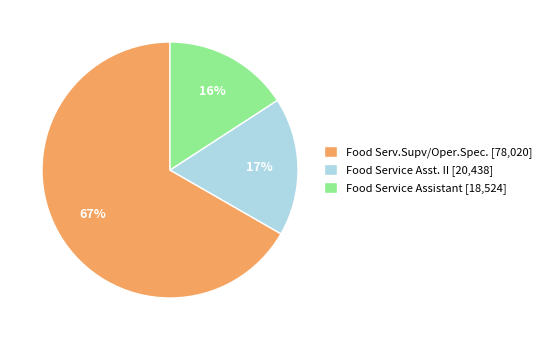

Which category accounts for the majority?

Food Serv.Supv/Oper.Spec.